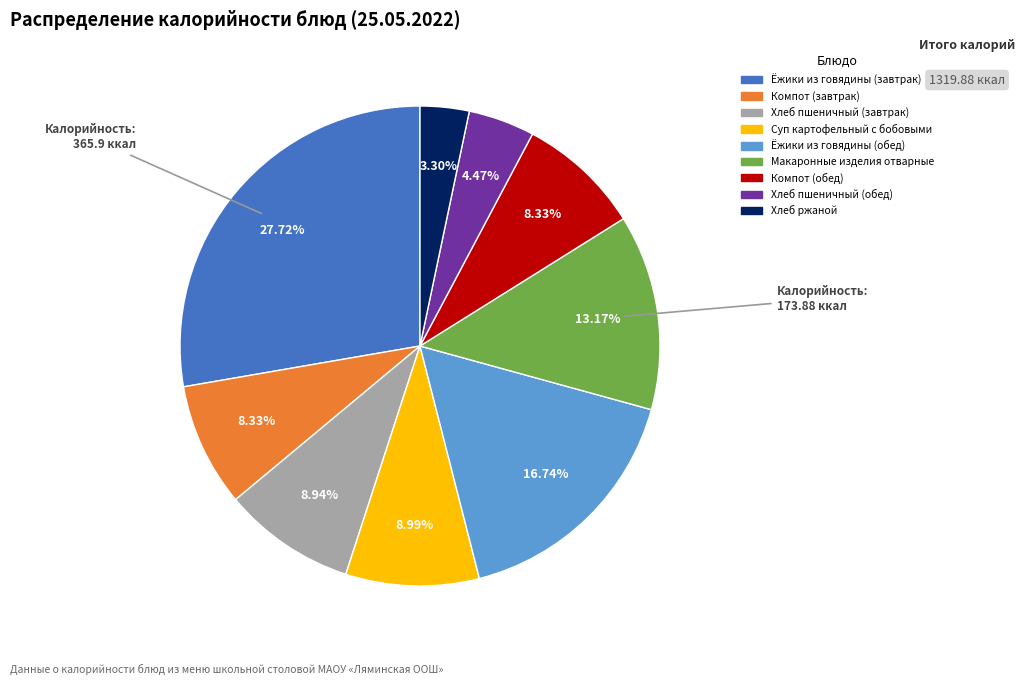

To the nearest percent, what percentage of the pie is Макаронные изделия отварные?

13%